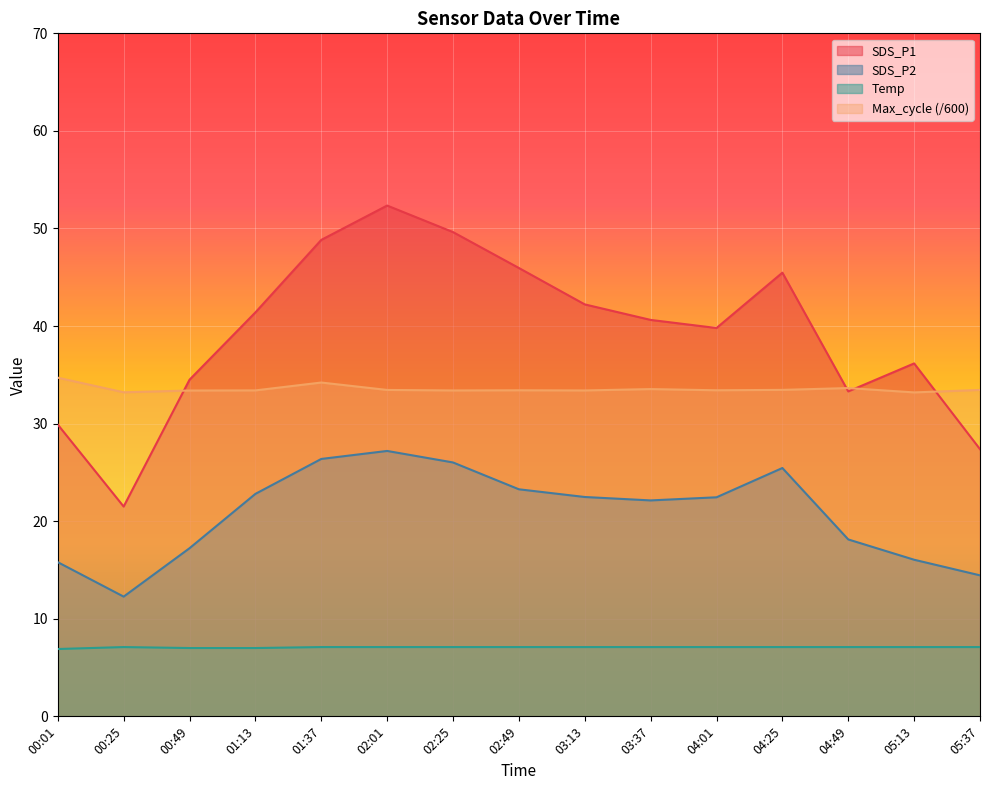

List the labels in order of Temp value, largest first.

00:25, 01:37, 02:01, 02:25, 02:49, 03:13, 03:37, 04:01, 04:25, 04:49, 05:13, 05:37, 00:49, 01:13, 00:01